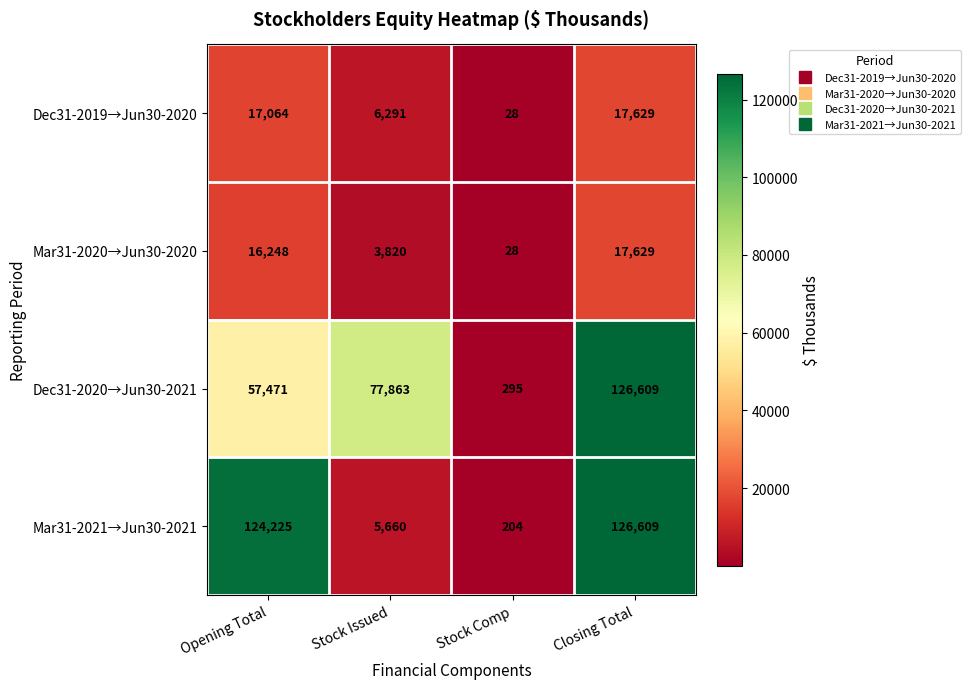

How many data points in Mar31-2020→Jun30-2020 are less than 16248?

2